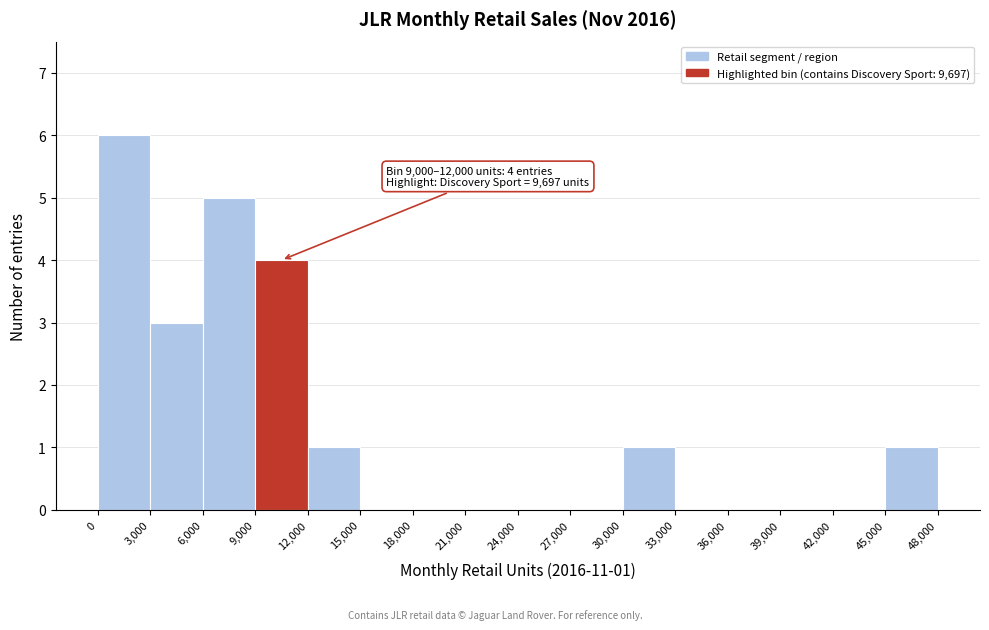

Which range on the x-axis has the tallest bar?

0 to 3,000